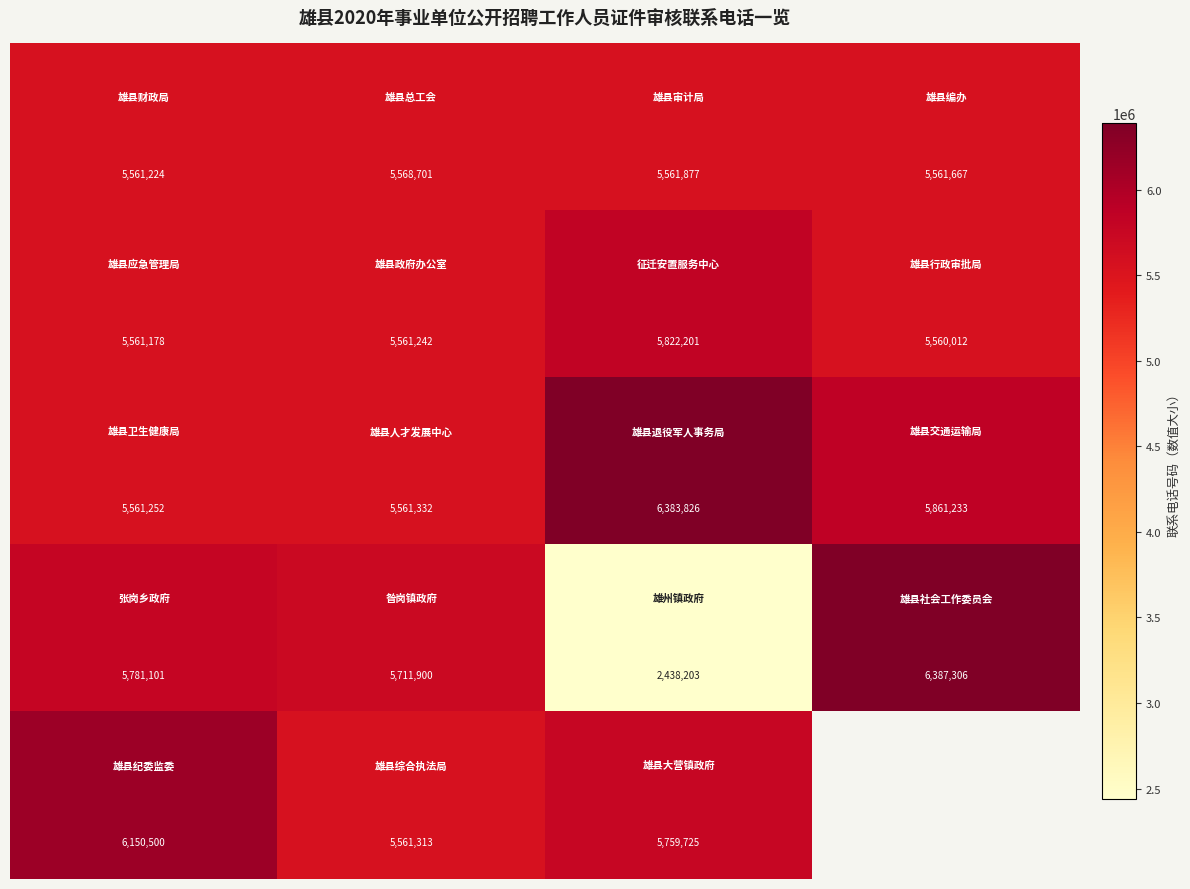

At how many categories does at least one series exceed 3506362?

4